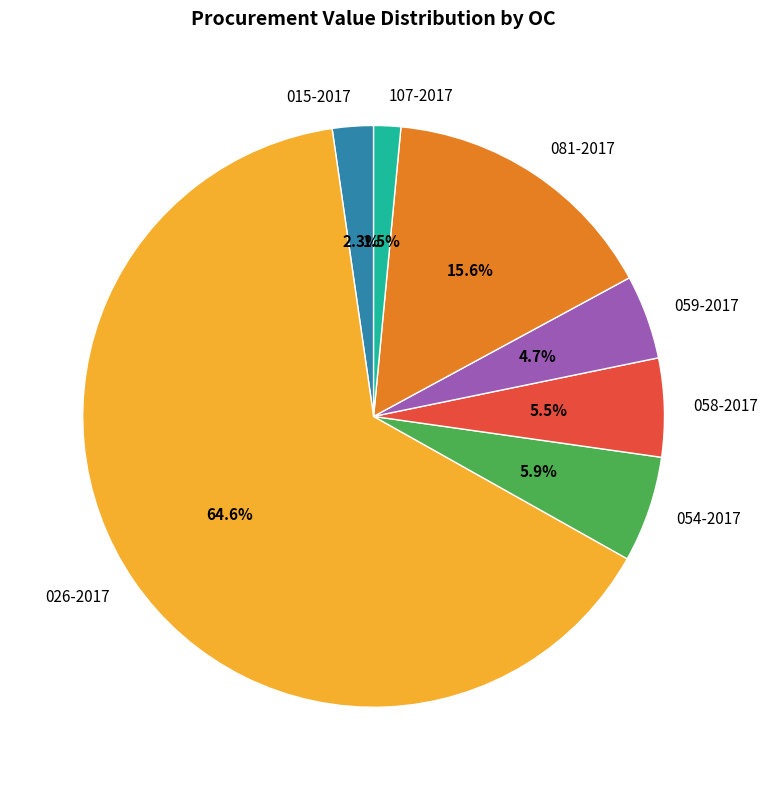

Between 054-2017 and 015-2017, which is larger?

054-2017